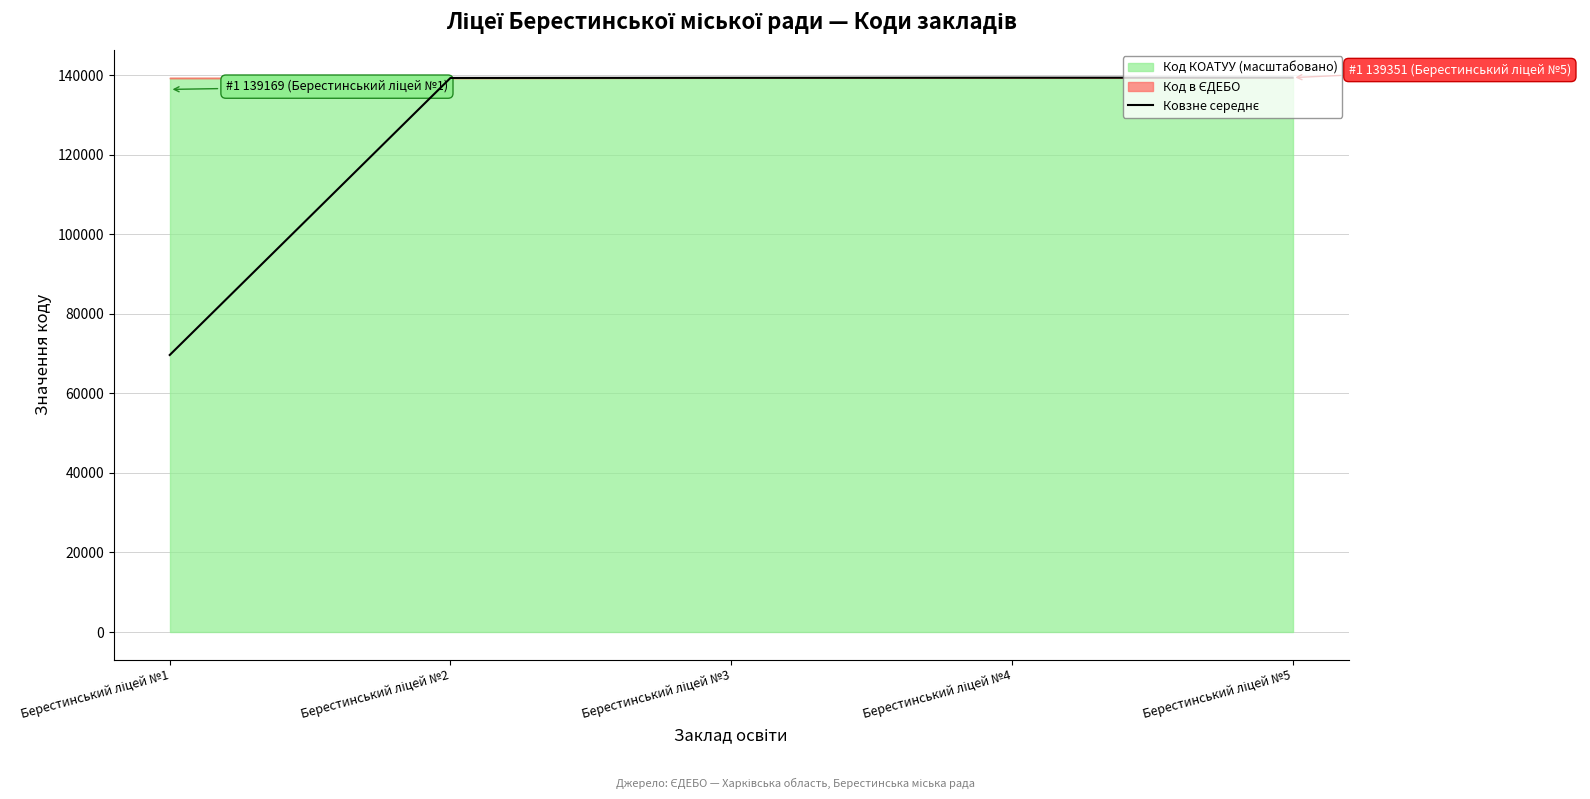

Reading left to right, transcribe all the data shown in this chart.

Берестинський ліцей №1=69630.0	Берестинський ліцей №2=139267.8	Берестинський ліцей №3=139302.2	Берестинський ліцей №4=139330.5	Берестинський ліцей №5=139341.5